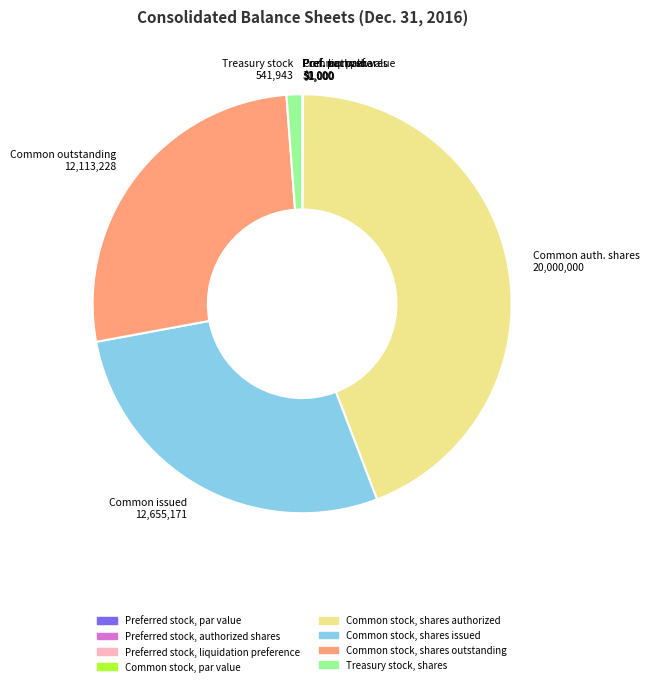

What is the largest slice in the pie chart?

Common auth. shares 20,000,000